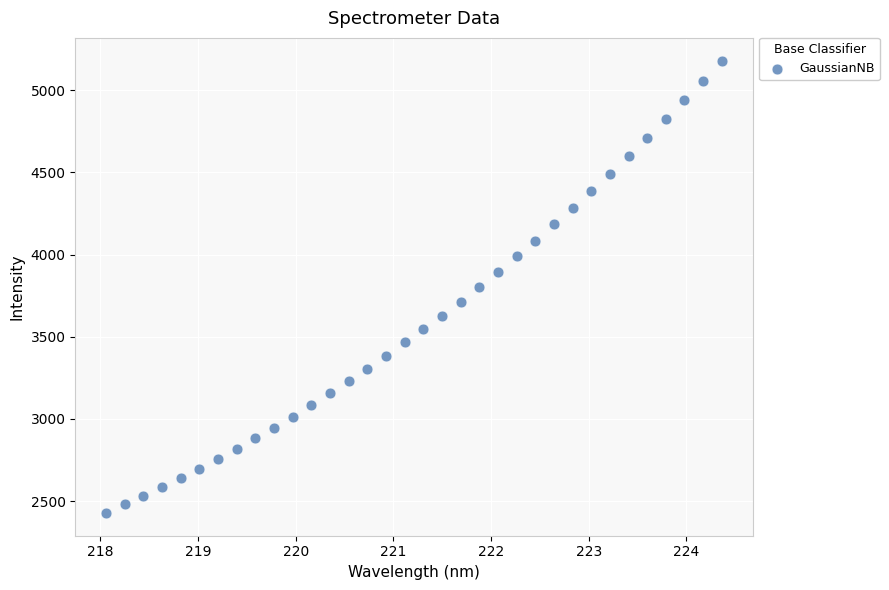

What is the range of X values (max minus min)?

6.3